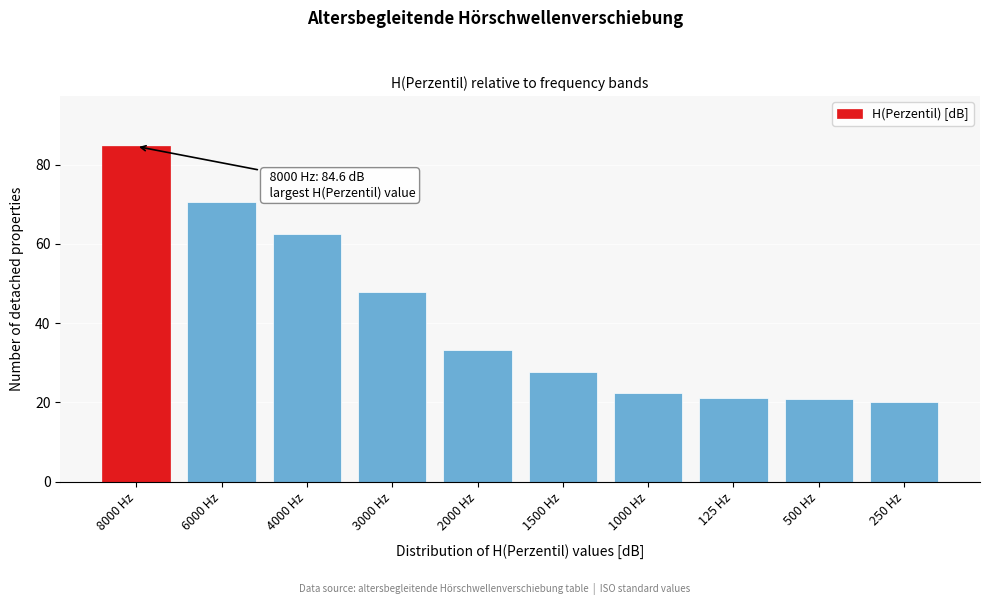

What is the minimum value shown in the chart?

20.1